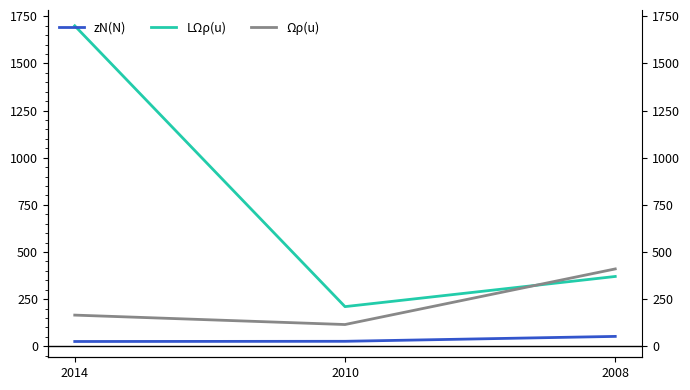

How many lines are shown in the chart?

3